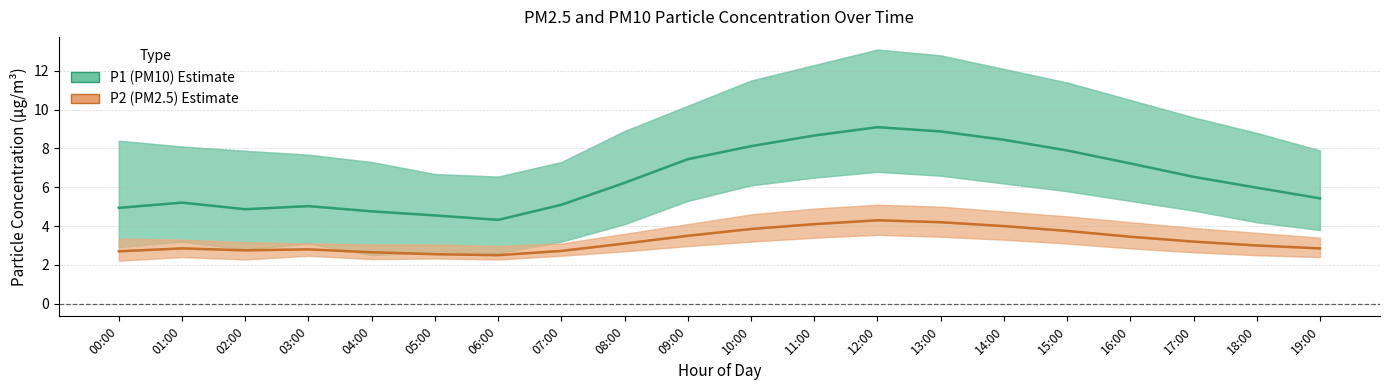

Reading left to right, what are all the values shown in this chart?

P1 (PM10) Estimate: 00:00=4.9	01:00=5.2	02:00=4.9	03:00=5.0	04:00=4.8	05:00=4.5	06:00=4.3	07:00=5.1	08:00=6.2	09:00=7.5	10:00=8.1	11:00=8.7	12:00=9.1	13:00=8.9	14:00=8.4	15:00=7.9	16:00=7.2	17:00=6.5	18:00=6.0	19:00=5.4
P2 (PM2.5) Estimate: 00:00=2.7	01:00=2.9	02:00=2.8	03:00=2.8	04:00=2.6	05:00=2.5	06:00=2.5	07:00=2.7	08:00=3.1	09:00=3.5	10:00=3.9	11:00=4.1	12:00=4.3	13:00=4.2	14:00=4.0	15:00=3.8	16:00=3.5	17:00=3.2	18:00=3.0	19:00=2.9